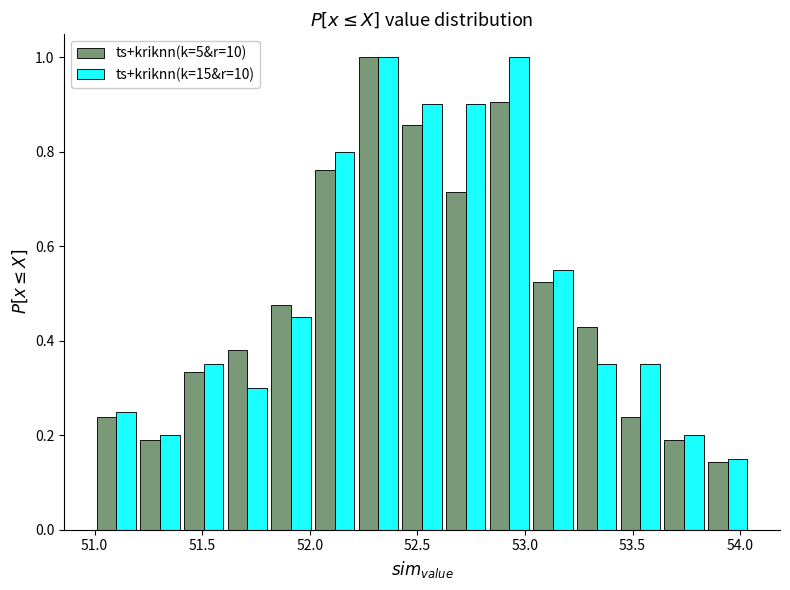

Reading left to right, list every range on the x-axis with the height of the bar of each series over it. Neither the bar edges nor the heights are printed on the chart, so give them approximately, as read against the axes.

51.00 to 51.20: ts+kriknn(k=5&r=10)=0.24	ts+kriknn(k=15&r=10)=0.26
51.20 to 51.40: ts+kriknn(k=5&r=10)=0.20	ts+kriknn(k=15&r=10)=0.20
51.40 to 51.60: ts+kriknn(k=5&r=10)=0.34	ts+kriknn(k=15&r=10)=0.36
51.60 to 51.80: ts+kriknn(k=5&r=10)=0.38	ts+kriknn(k=15&r=10)=0.30
51.80 to 52.00: ts+kriknn(k=5&r=10)=0.48	ts+kriknn(k=15&r=10)=0.46
52.00 to 52.20: ts+kriknn(k=5&r=10)=0.76	ts+kriknn(k=15&r=10)=0.80
52.20 to 52.40: ts+kriknn(k=5&r=10)=1.00	ts+kriknn(k=15&r=10)=1.00
52.40 to 52.60: ts+kriknn(k=5&r=10)=0.86	ts+kriknn(k=15&r=10)=0.90
52.60 to 52.85: ts+kriknn(k=5&r=10)=0.72	ts+kriknn(k=15&r=10)=0.90
52.85 to 53.05: ts+kriknn(k=5&r=10)=0.90	ts+kriknn(k=15&r=10)=1.00
53.05 to 53.25: ts+kriknn(k=5&r=10)=0.52	ts+kriknn(k=15&r=10)=0.56
53.25 to 53.45: ts+kriknn(k=5&r=10)=0.42	ts+kriknn(k=15&r=10)=0.36
53.45 to 53.65: ts+kriknn(k=5&r=10)=0.24	ts+kriknn(k=15&r=10)=0.36
53.65 to 53.85: ts+kriknn(k=5&r=10)=0.20	ts+kriknn(k=15&r=10)=0.20
53.85 to 54.05: ts+kriknn(k=5&r=10)=0.14	ts+kriknn(k=15&r=10)=0.16